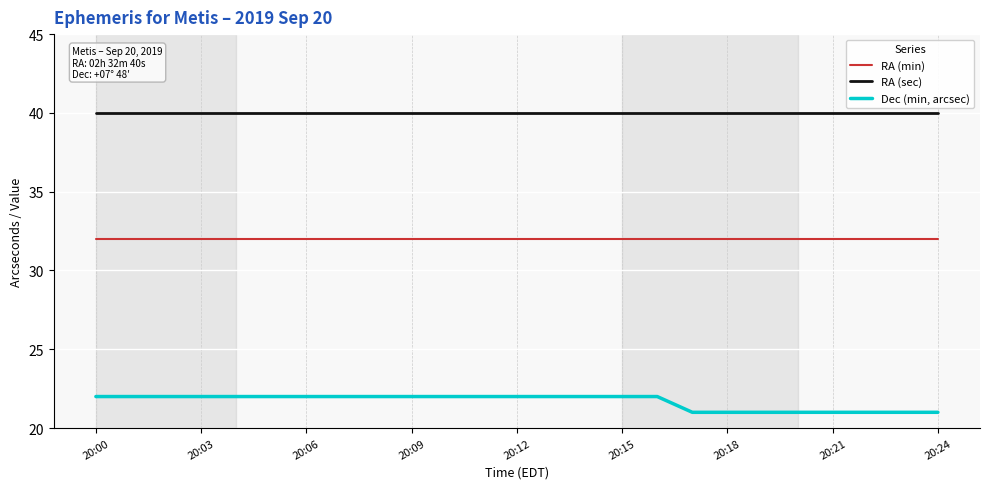

Rank the series by their maximum value, from highest to lowest.

RA (sec), RA (min), Dec (min, arcsec)